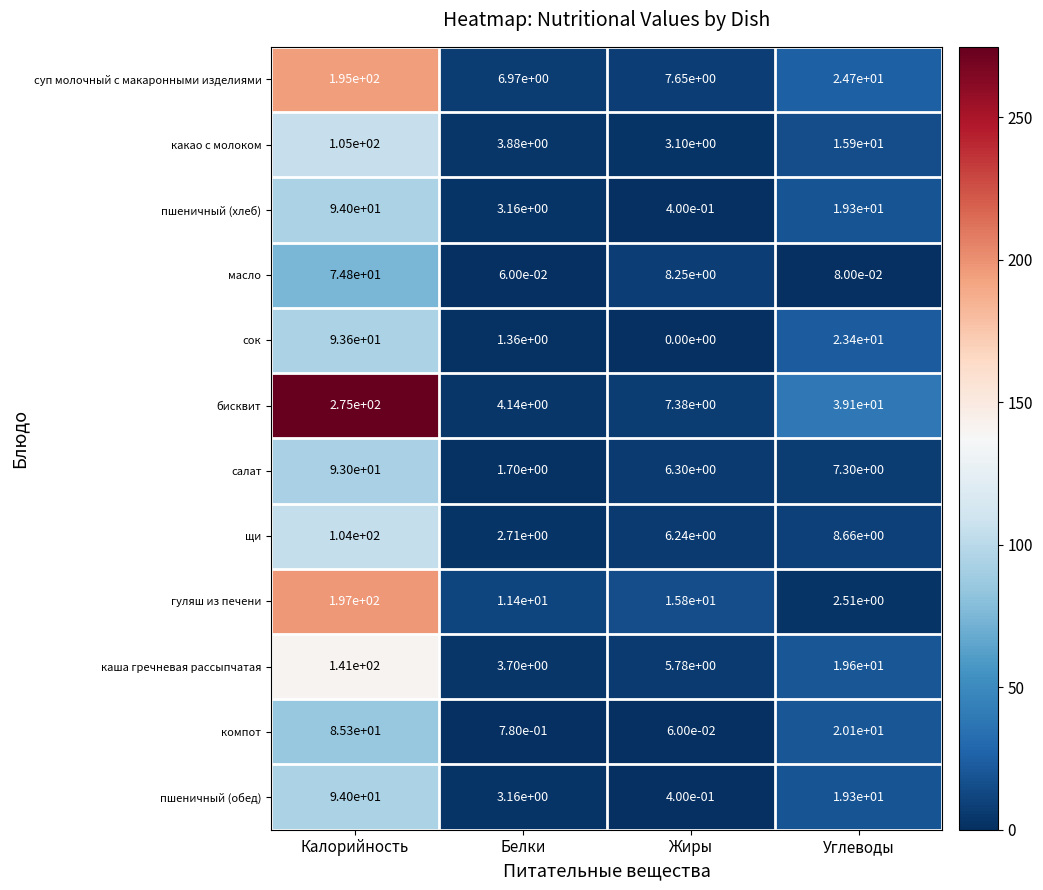

Which category has the highest value across all series?

Калорийность